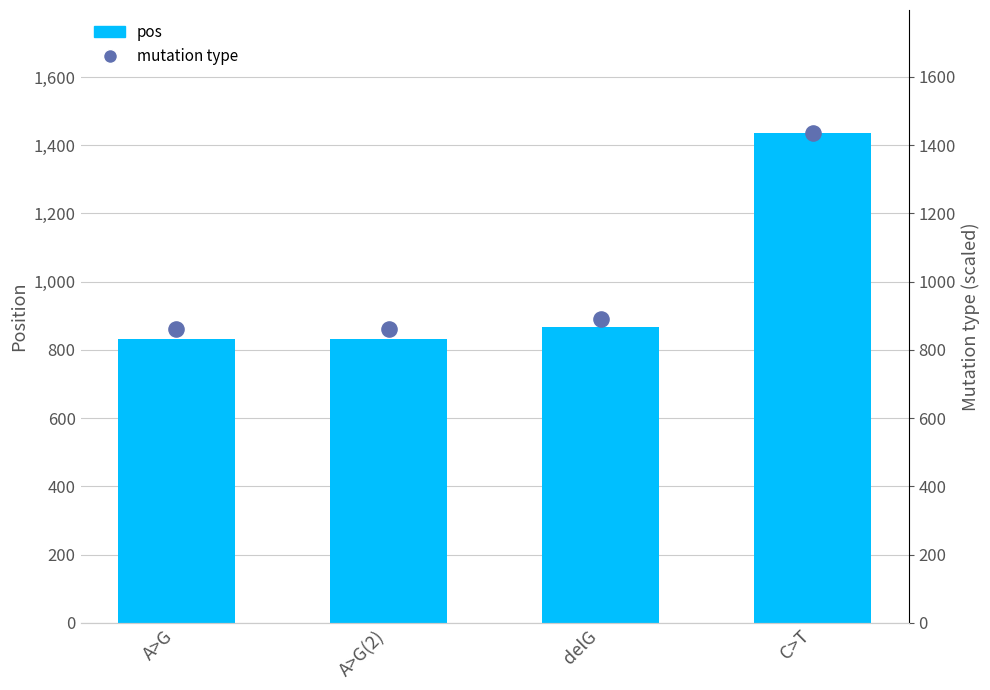

Which series has the largest Y range (max minus min)?

pos